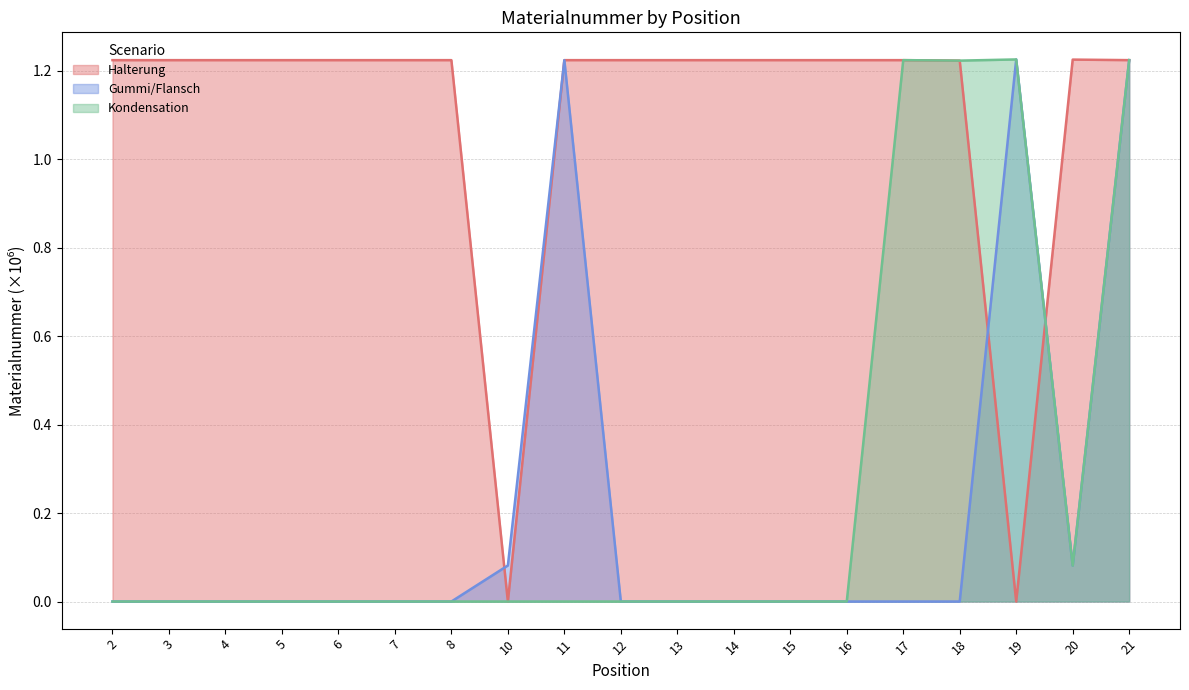

What is the value of the Halterung point at the 14th from the left?

1.2